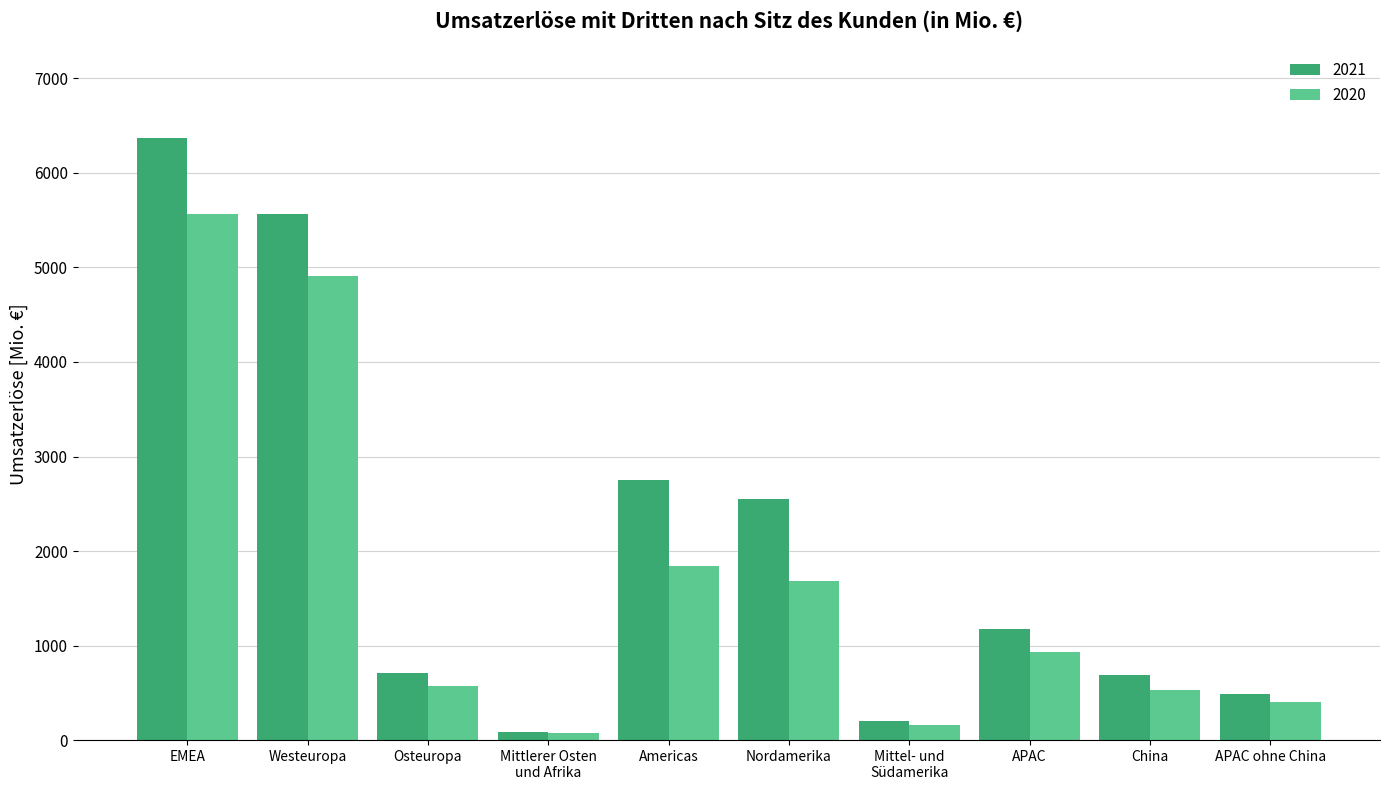

List the series in order of their overall mean, highest first.

2021, 2020